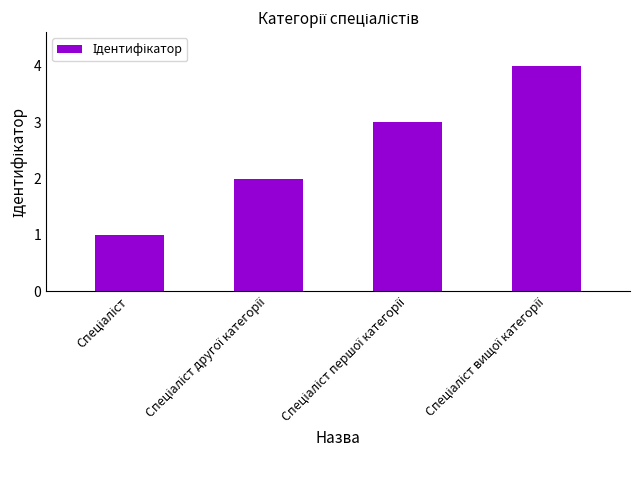

What is the sum of all values?

10